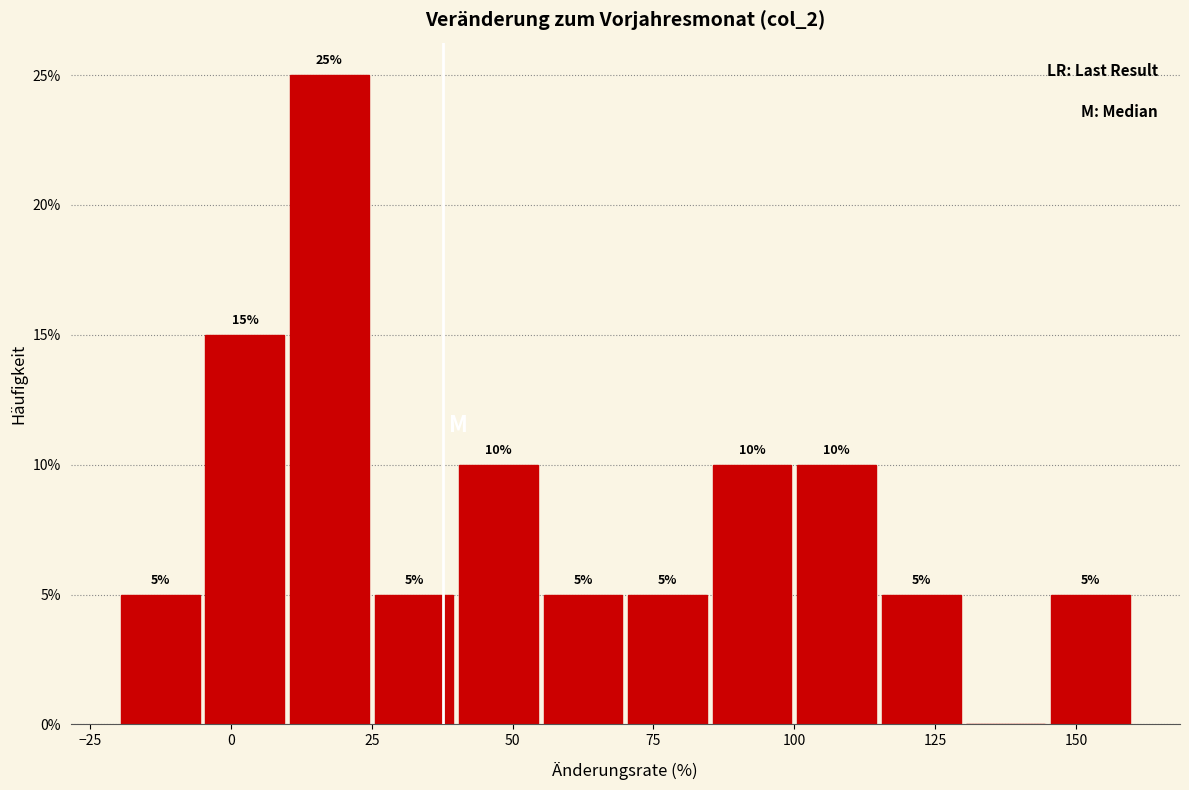

Around what value on the x-axis is the tallest bar? Give the approximate position of its centre, as read against the axis.

20